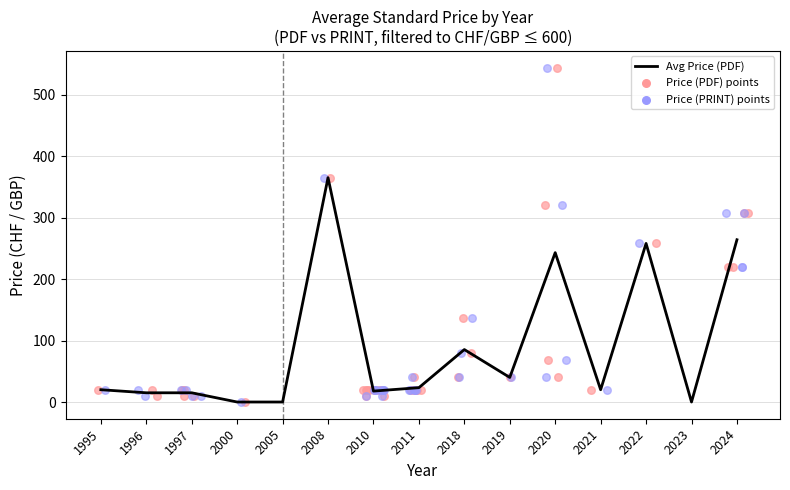

Between 2023 and 2019, which is larger?

2019